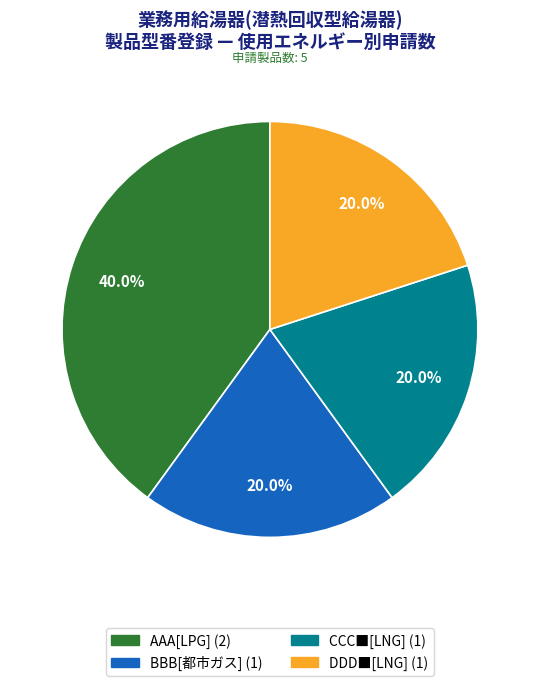

How many segments does this pie chart have?

4